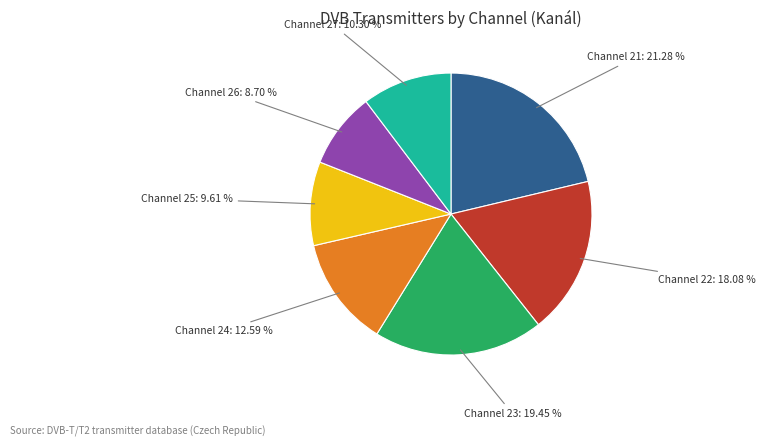

Is there any slice that represents more than half of the pie?

No